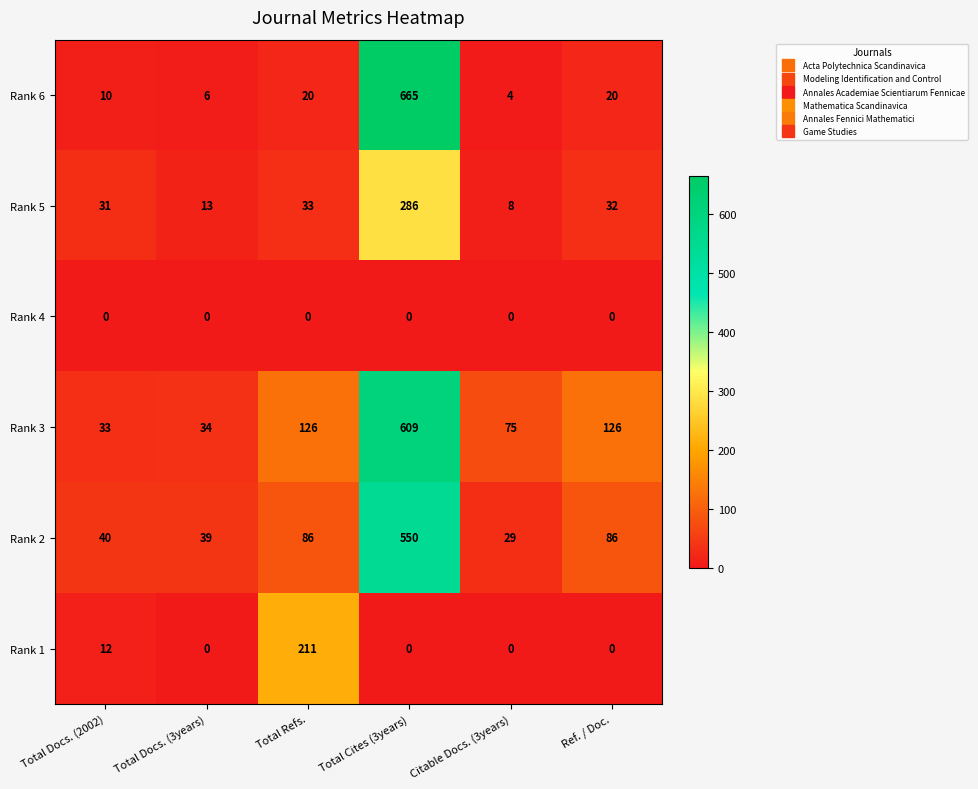

How many values in the Rank 6 series are below 20?

3